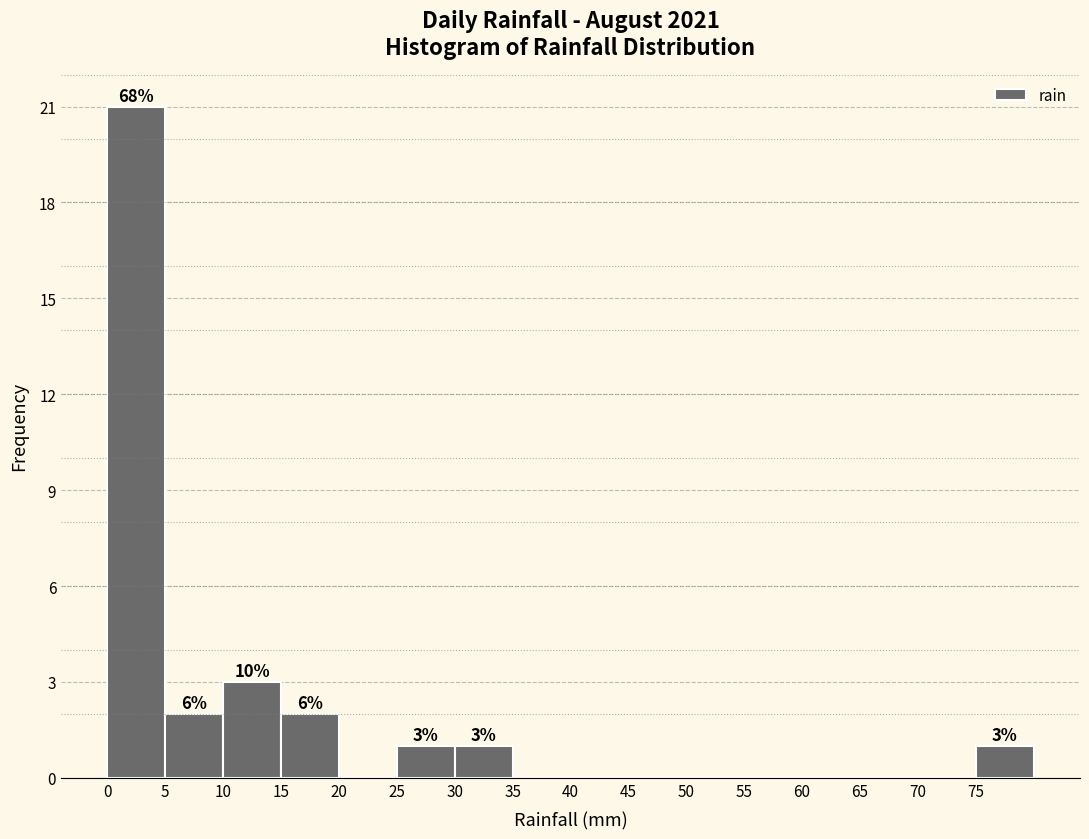

Over which range of the x-axis is the bar tallest?

0 to 5